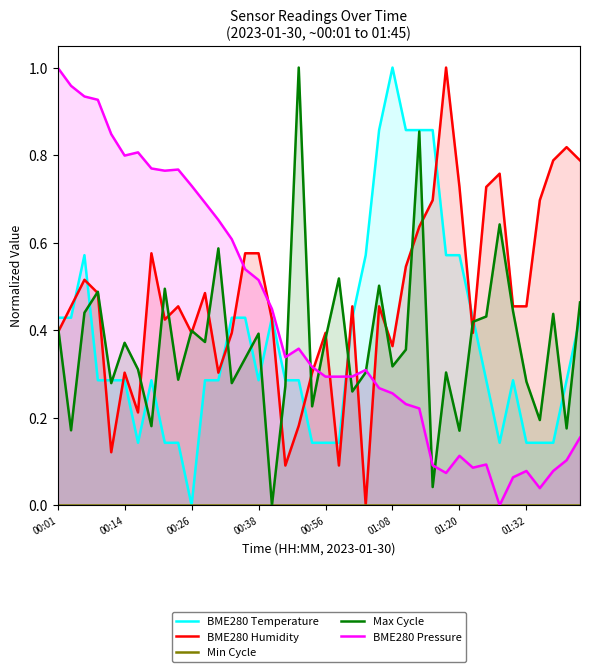

What is the difference between the maximum and minimum values in the Max Cycle series?

1.0